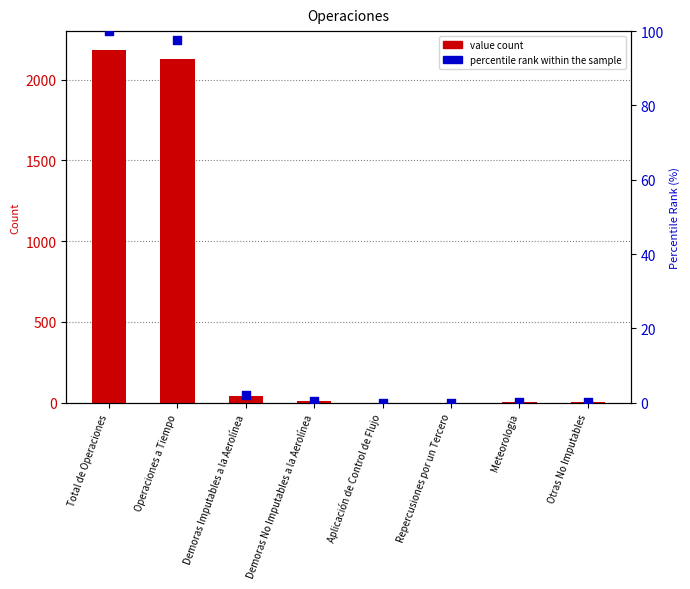

Which series contains the highest Y value?

value count